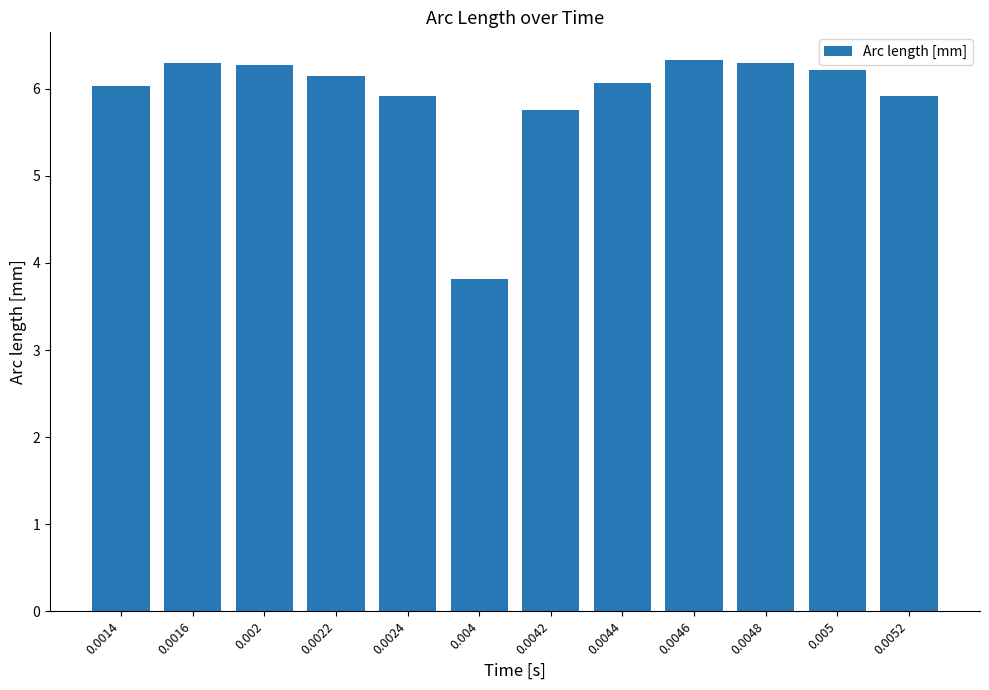

Which category has the lowest value across all series?

0.004